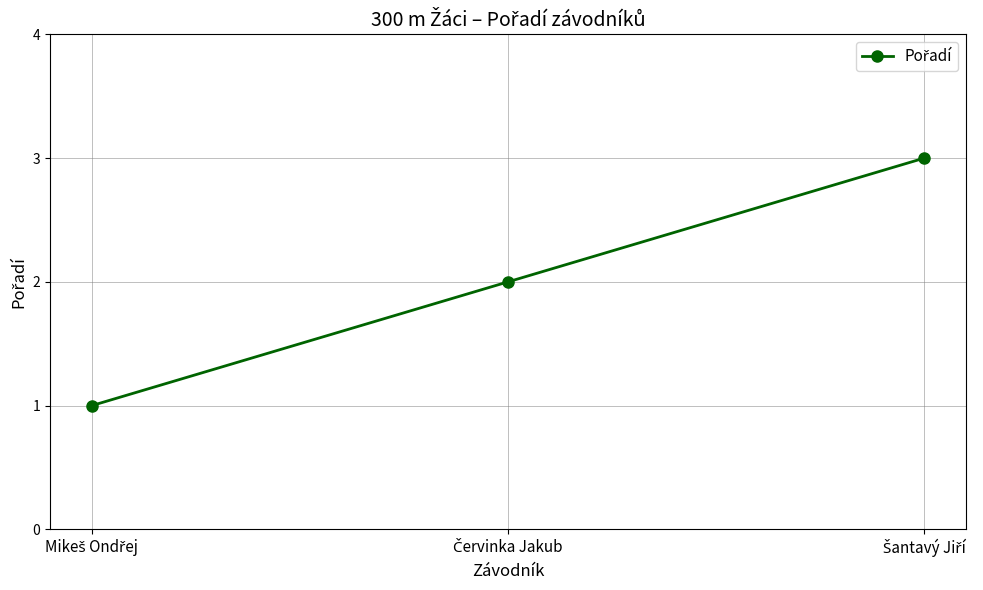

What is the sum of all values?

6